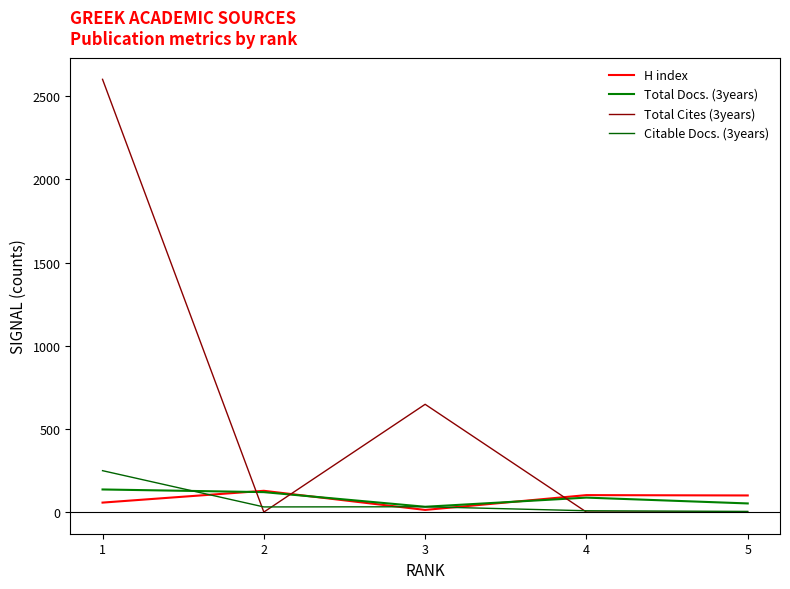

Read the Total Cites (3years) value at 1.

2602